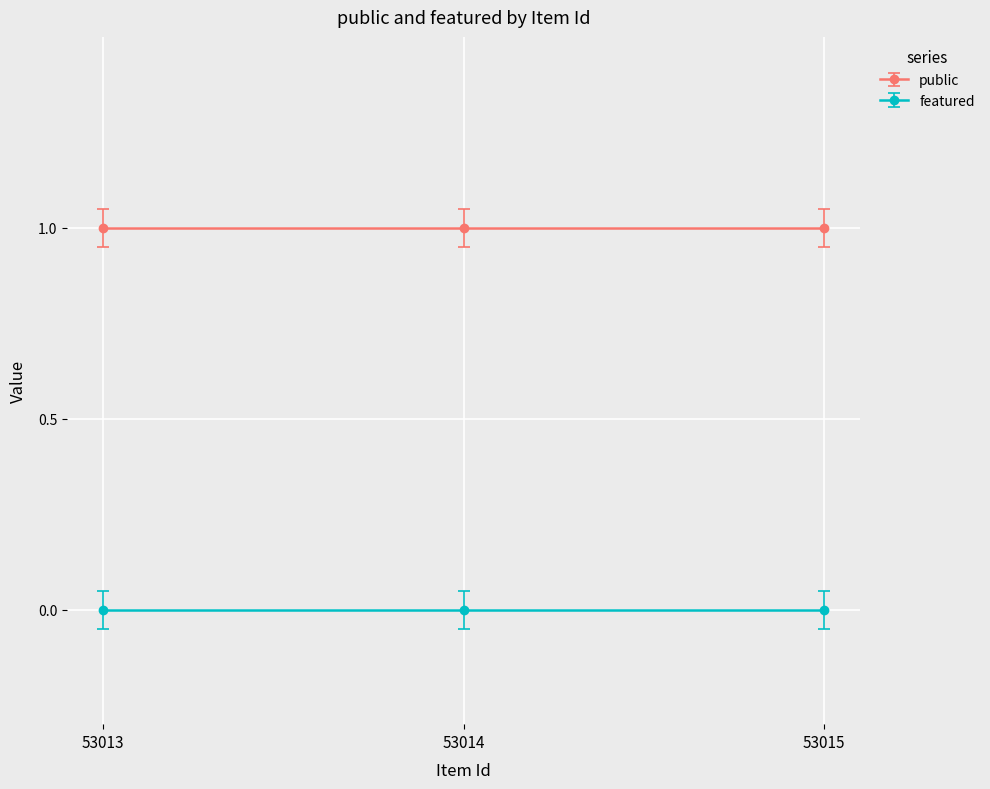

Reading left to right, list all the values displayed in this chart.

public: 53013=1	53014=1	53015=1
featured: 53013=0	53014=0	53015=0